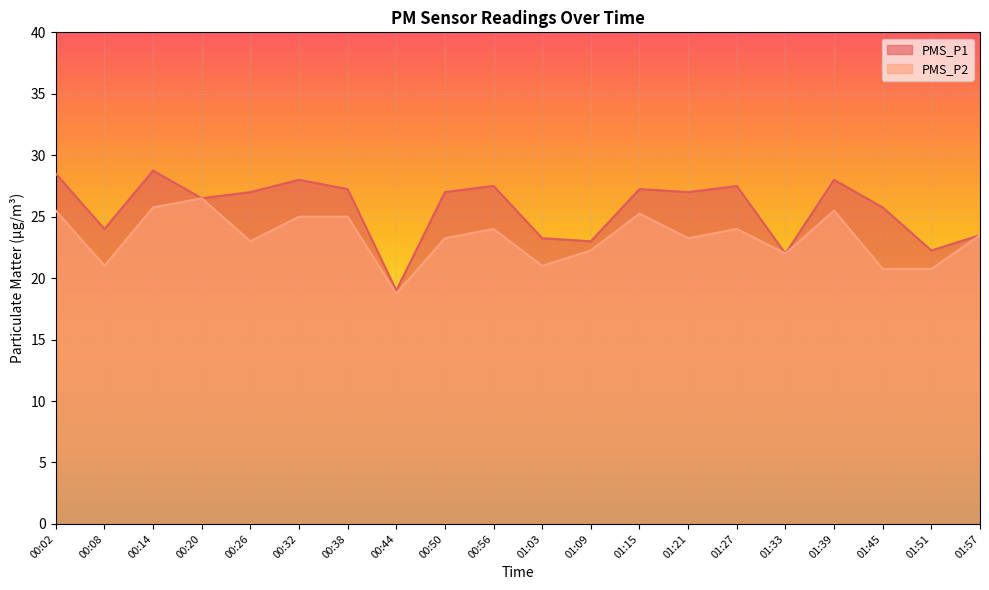

How many lines are shown in the chart?

2